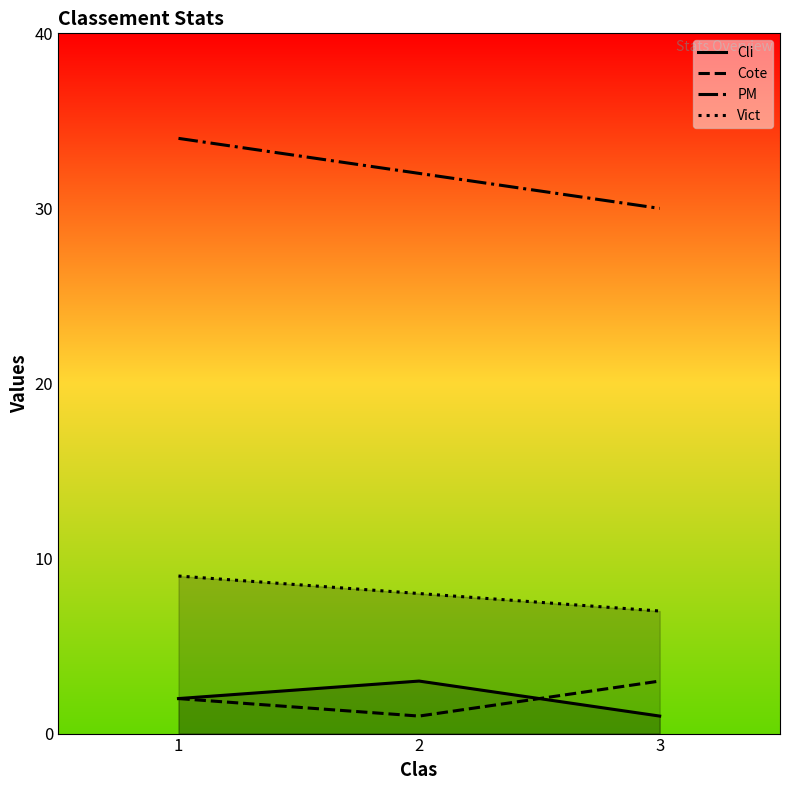

How many lines are shown in the chart?

4